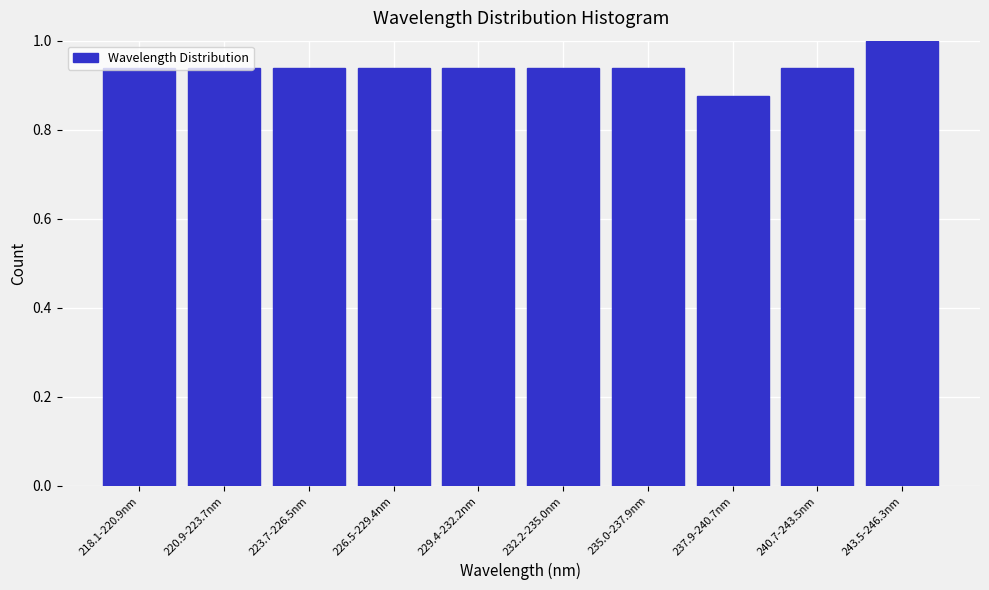

Between 243.5-246.3nm and 218.1-220.9nm, which is larger?

243.5-246.3nm